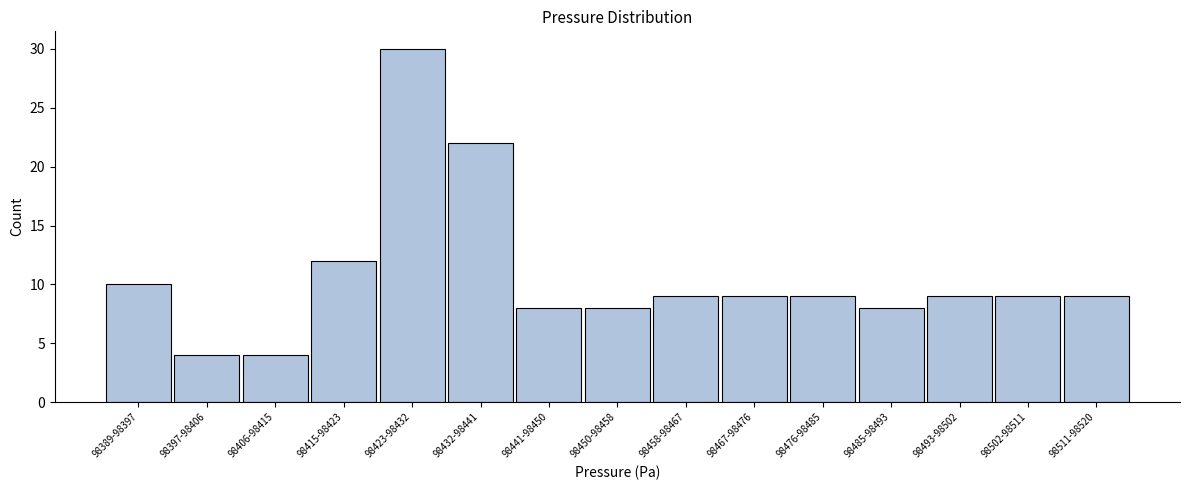

Reading left to right, transcribe all the data shown in this chart.

98389-98397=10	98397-98406=4	98406-98415=4	98415-98423=12	98423-98432=30	98432-98441=22	98441-98450=8	98450-98458=8	98458-98467=9	98467-98476=9	98476-98485=9	98485-98493=8	98493-98502=9	98502-98511=9	98511-98520=9